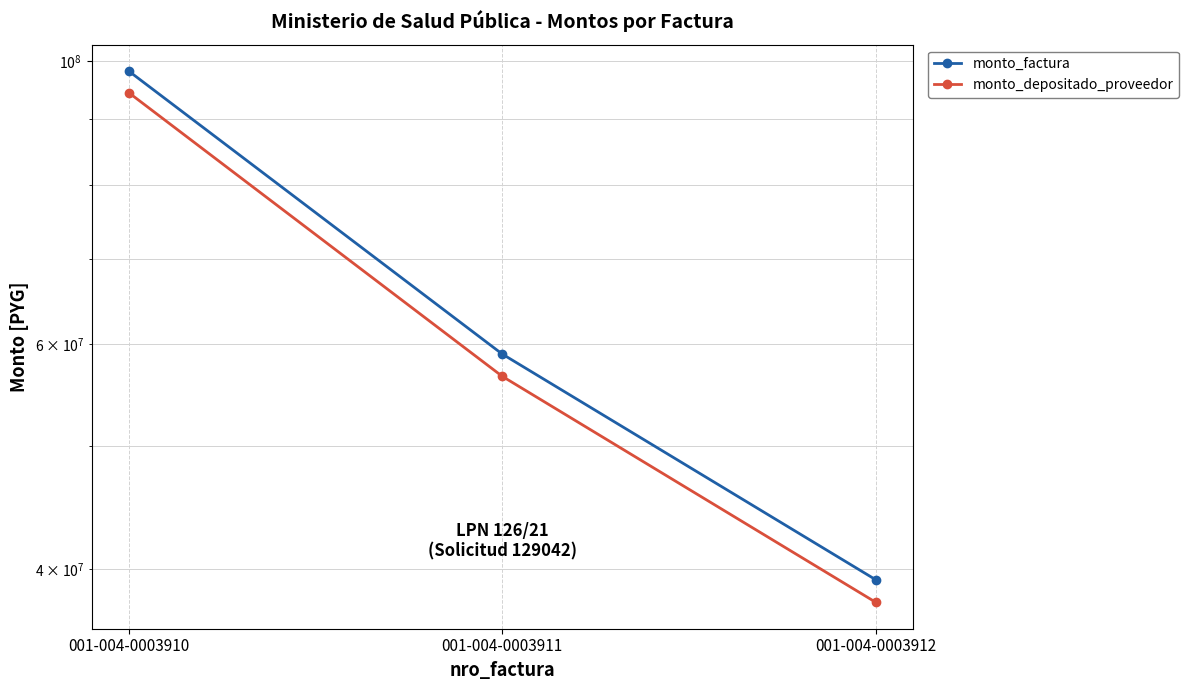

True or false: monto_factura has a value of 62802510 at 001-004-0003912.

False